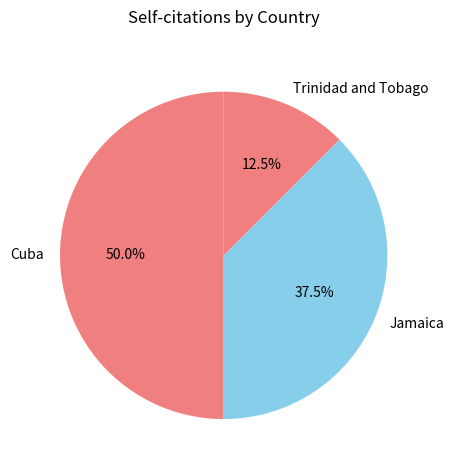

What is the ratio of the value at Jamaica to the value at Cuba?

0.8